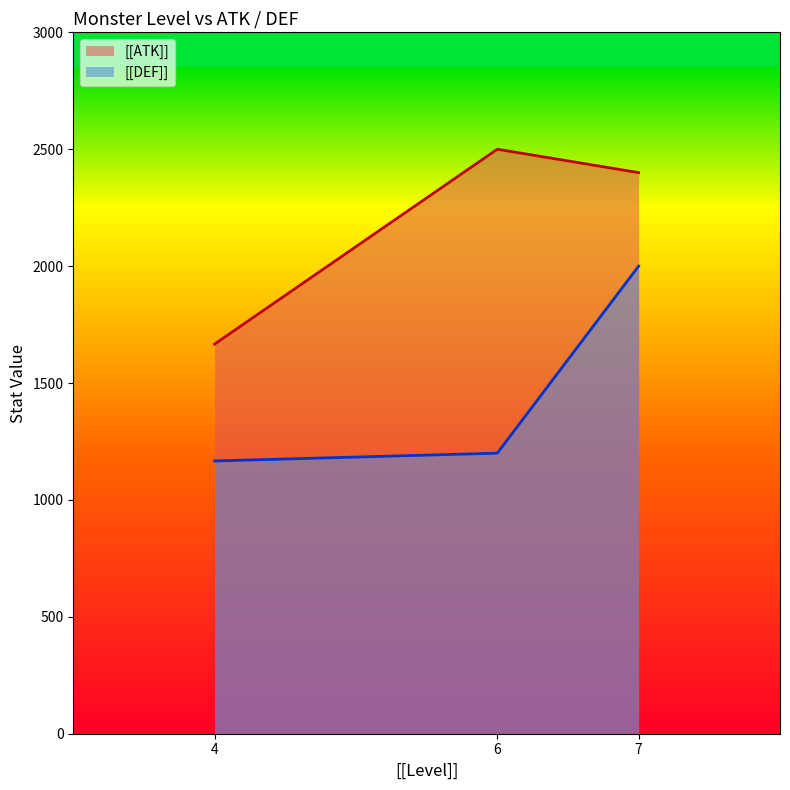

Which series changed the most between 4 and 4?

[[DEF]]